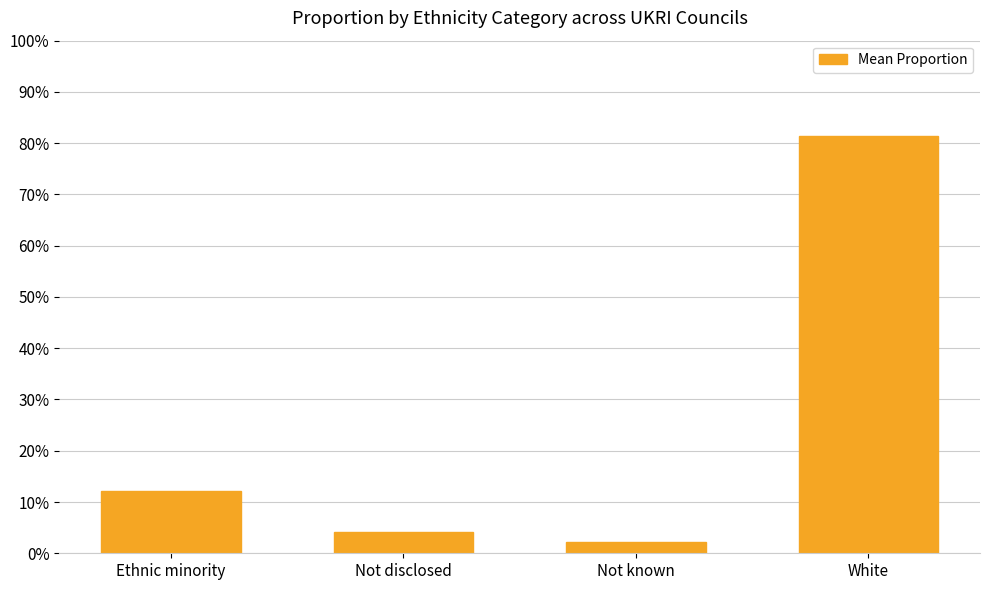

Reading left to right, extract all data points from this chart.

0.1	0.0	0.0	0.8